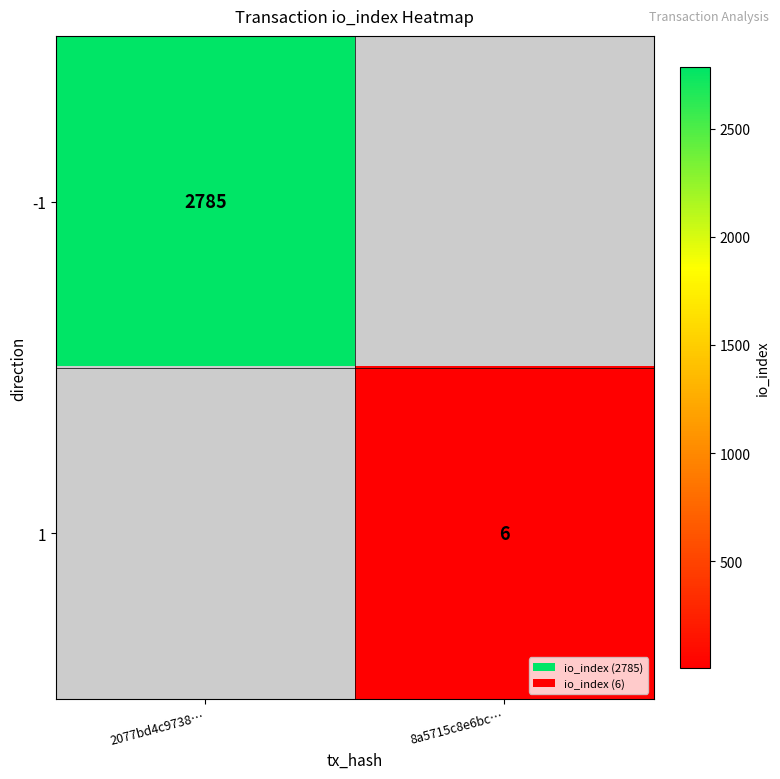

True or false: -1 has a value of 4063 at 2077bd4c9738….

False